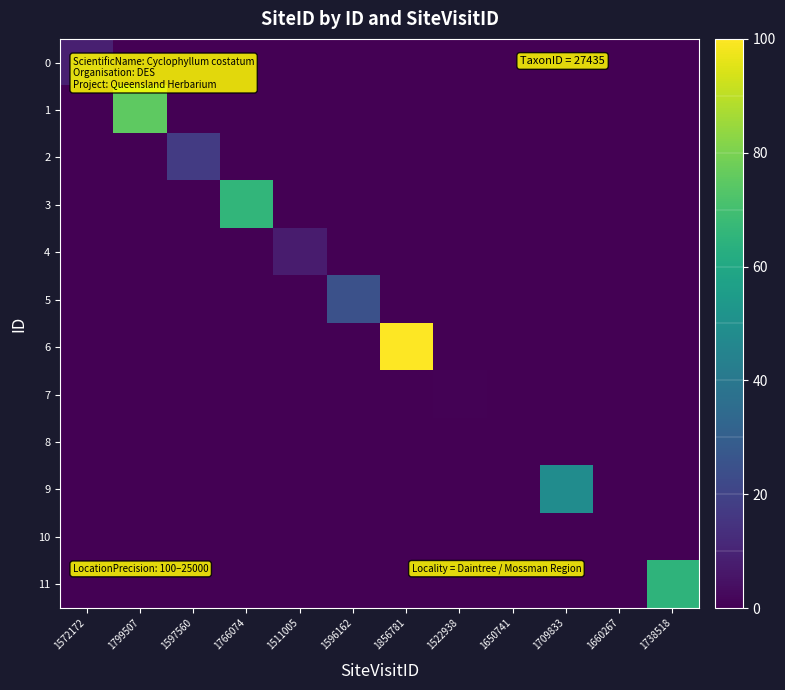

Count the number of data series in this chart.

12